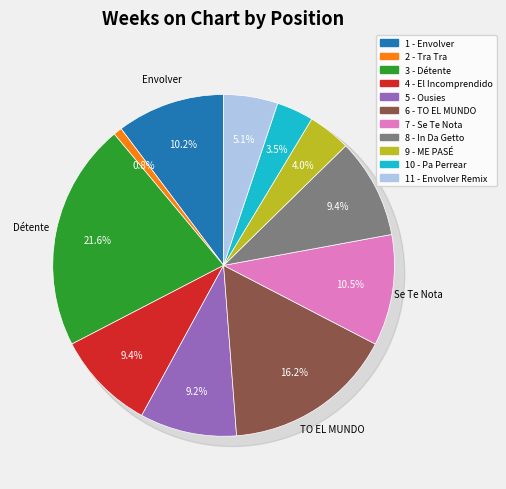

Count the number of slices in the pie.

11